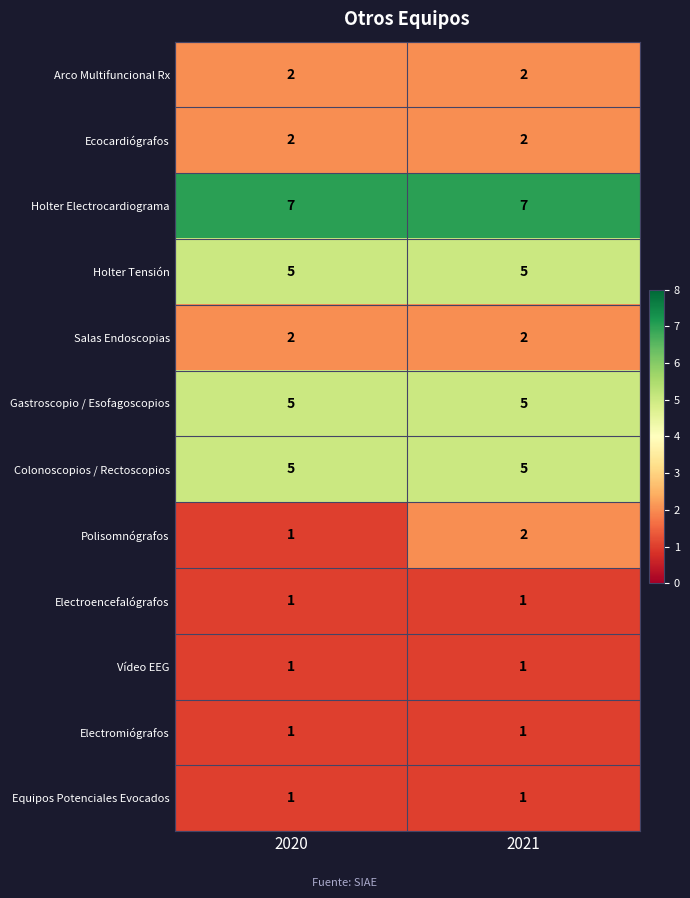

Is it true that Gastroscopio / Esofagoscopios equals 5 at 2020?

True